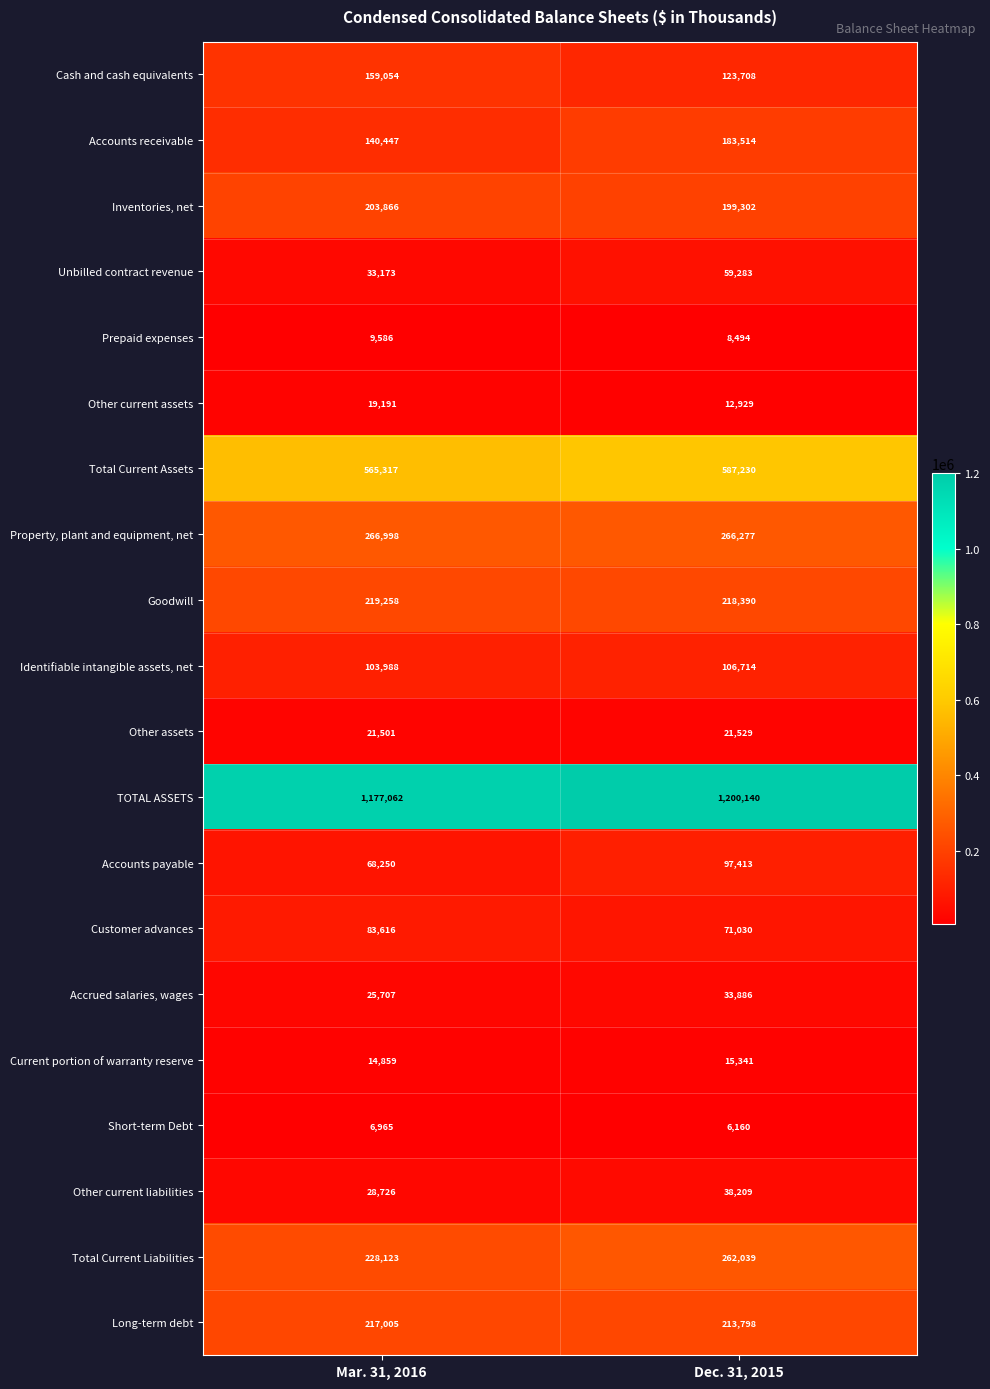

The Inventories, net series shows 199302 at Dec. 31, 2015. True or false?

True